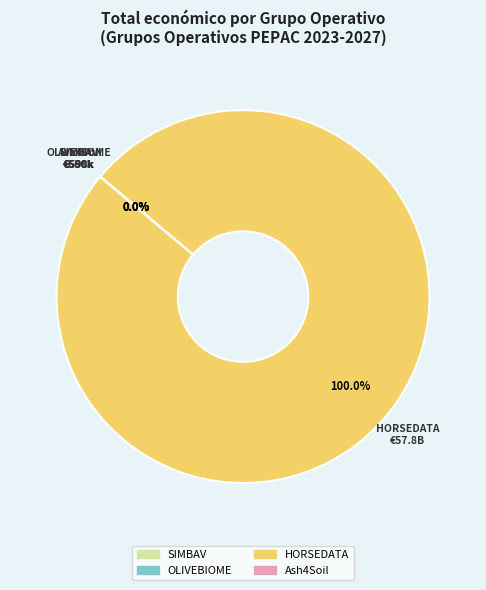

What is the change in value from SIMBAV to HORSEDATA?

+57763210813